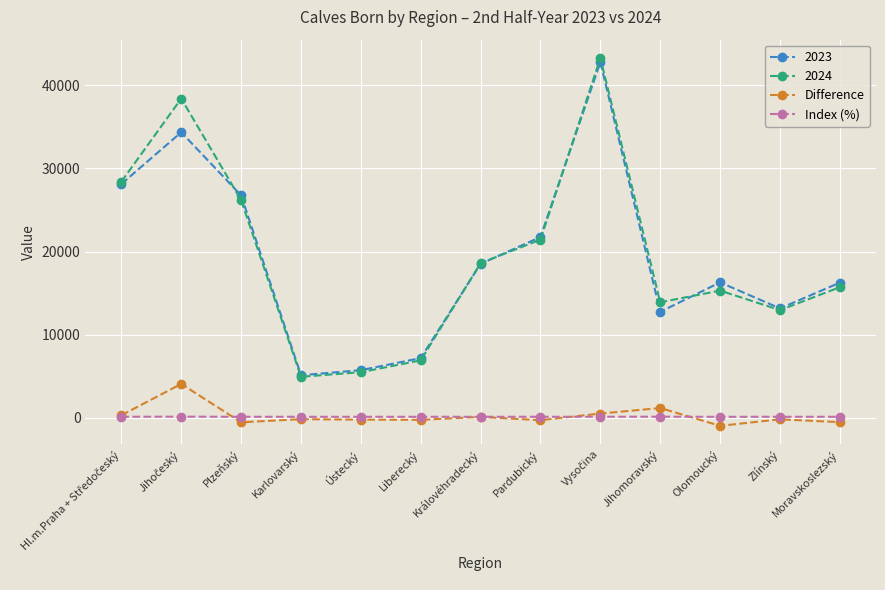

True or false: Index (%) has more than 2 points higher than both neighbors.

True